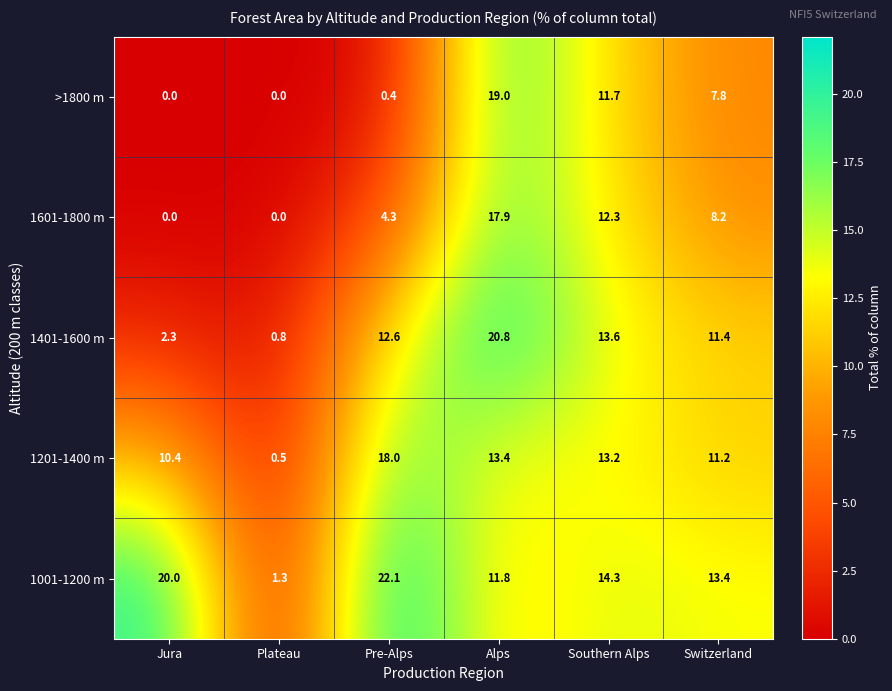

What is the greatest value displayed?

22.1